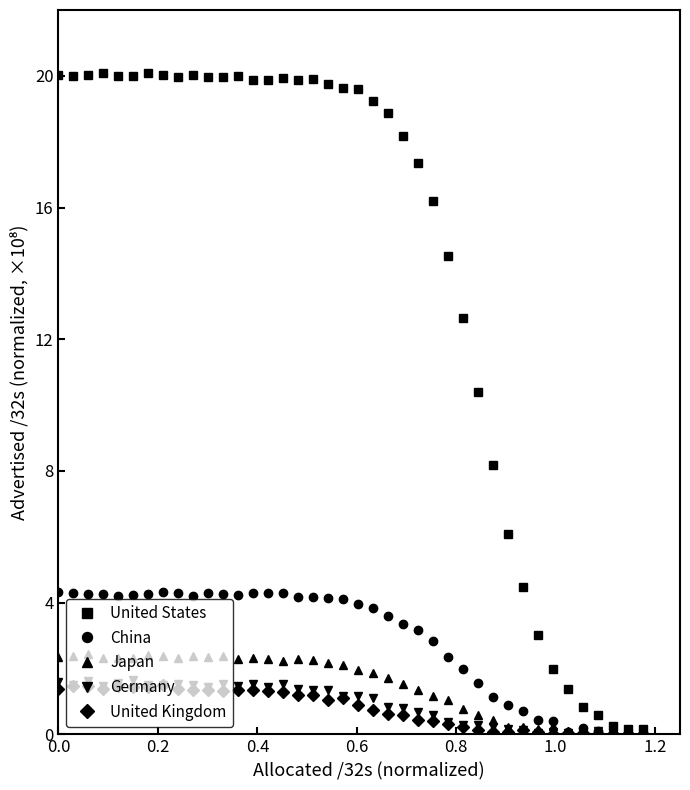

Which series has the widest spread of values?

United States